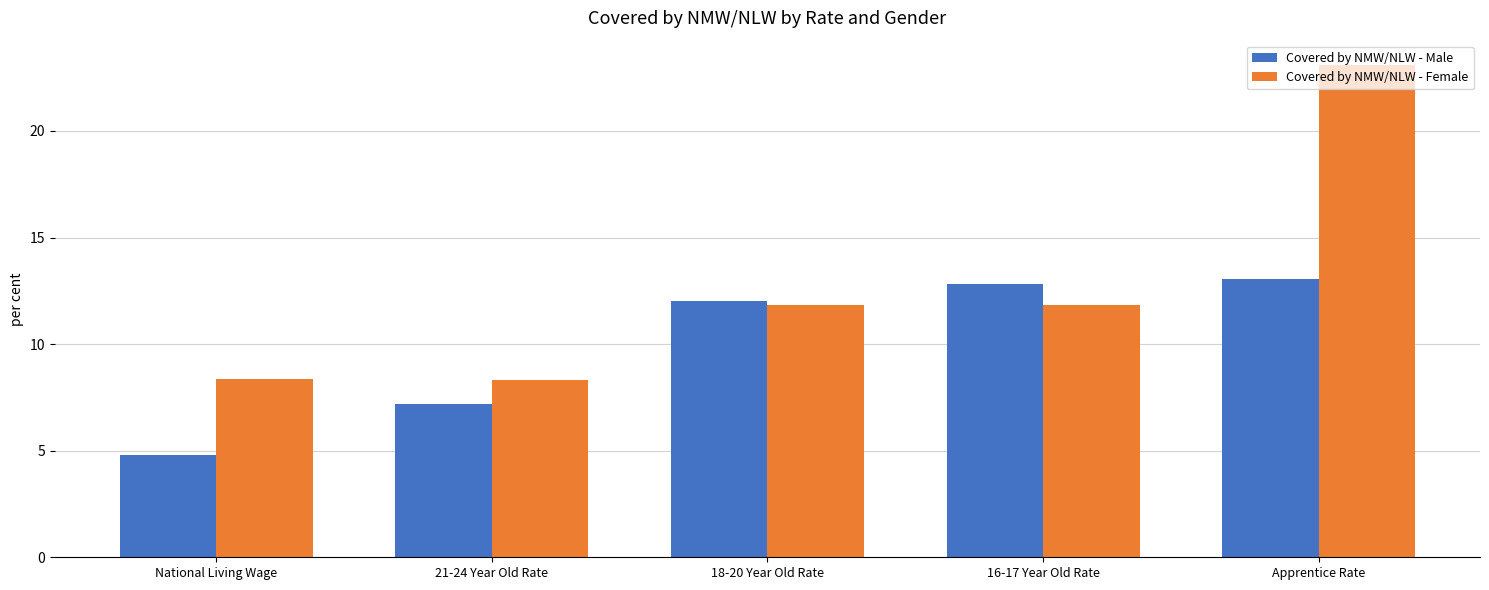

Rank the series at National Living Wage from highest to lowest value.

Covered by NMW/NLW - Female, Covered by NMW/NLW - Male